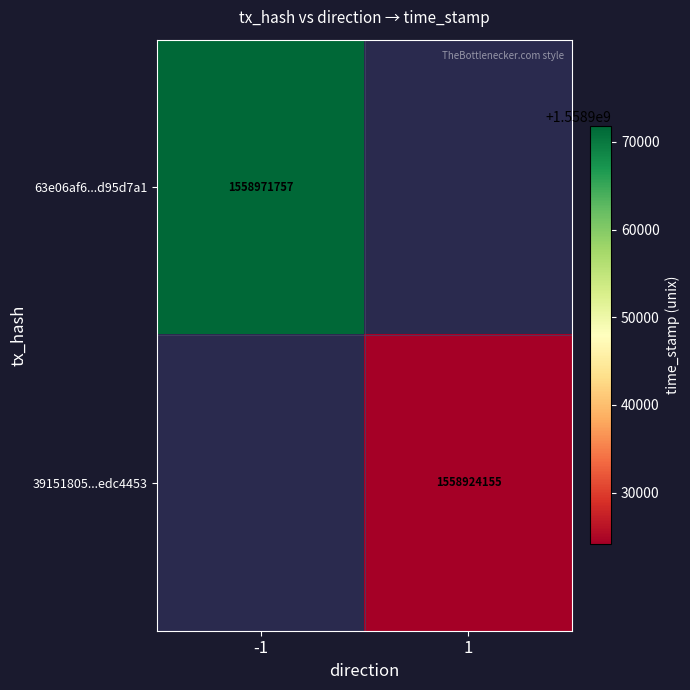

Is it true that 39151805...edc4453 equals 1558924155 at 1?

True